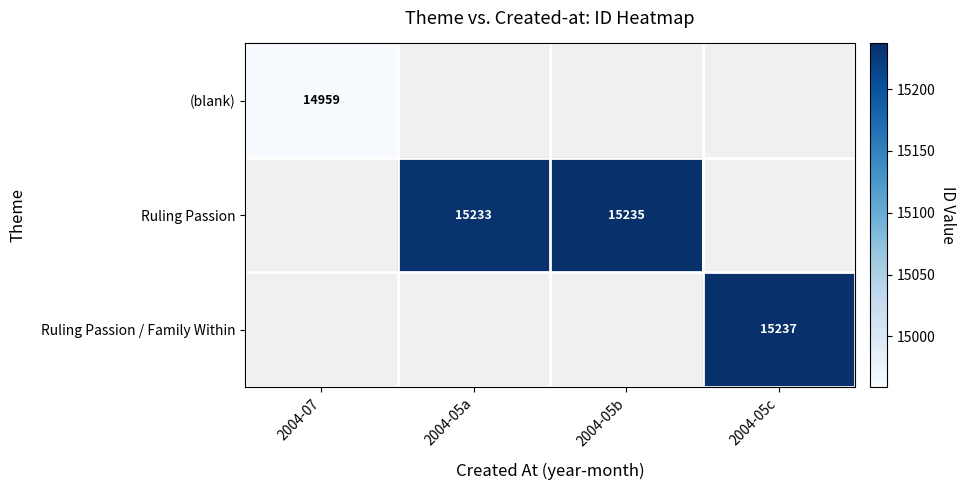

The value of Ruling Passion at 2004-05a is 26348. True or false?

False